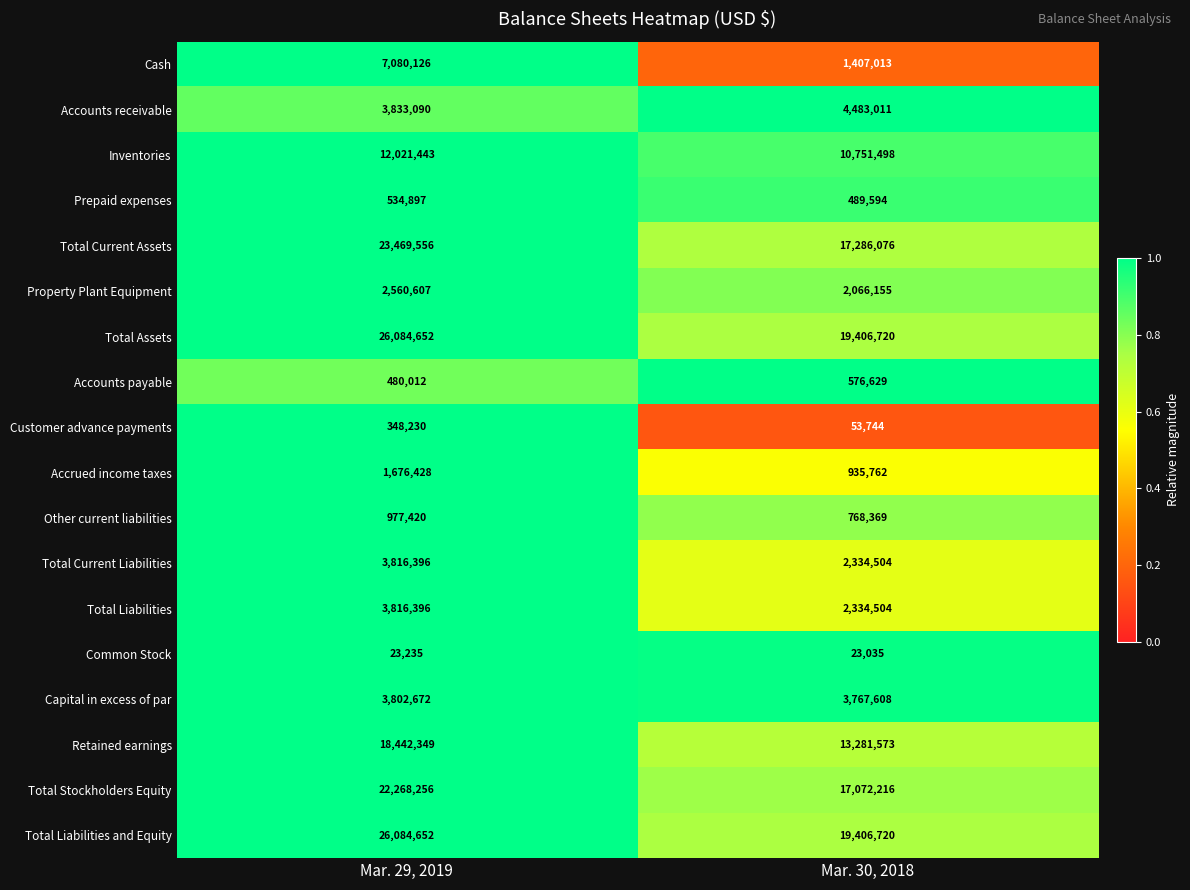

What is the difference between the highest and lowest values at Mar. 29, 2019?

26061417